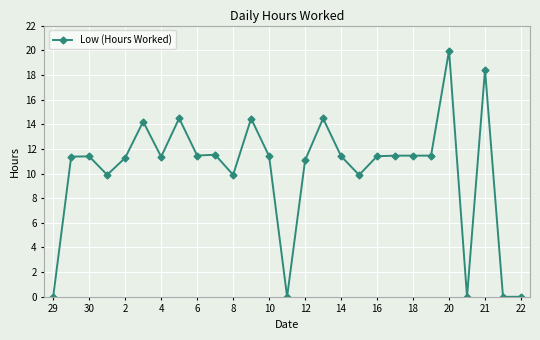

What is the difference between the maximum and minimum values?

20.0